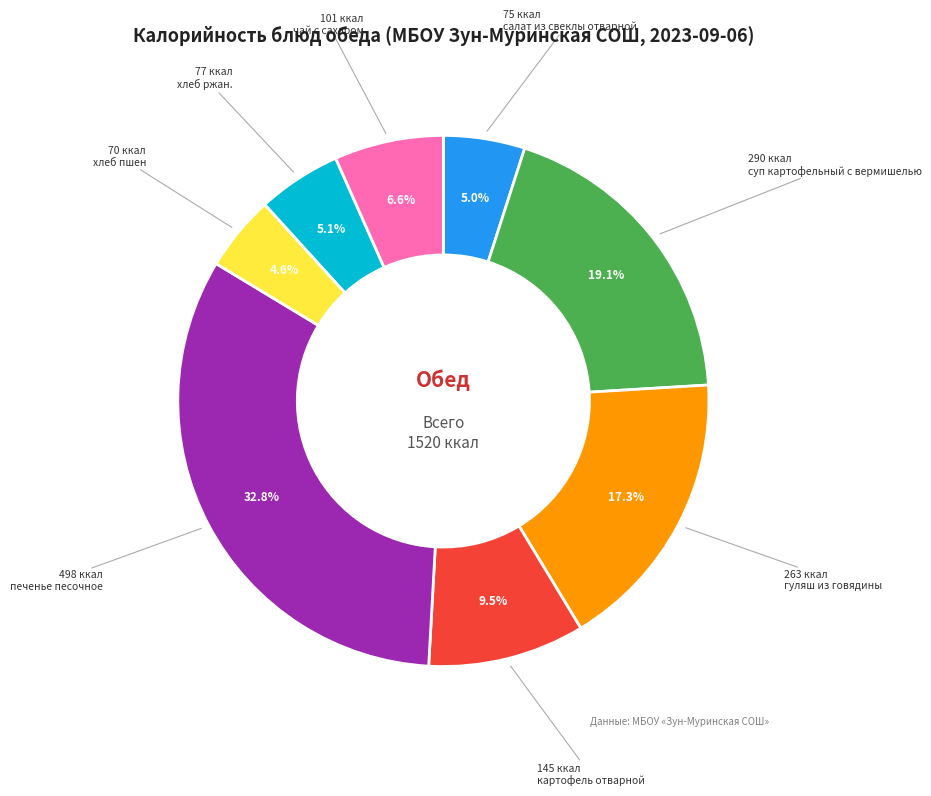

Is there any slice that represents more than half of the pie?

No